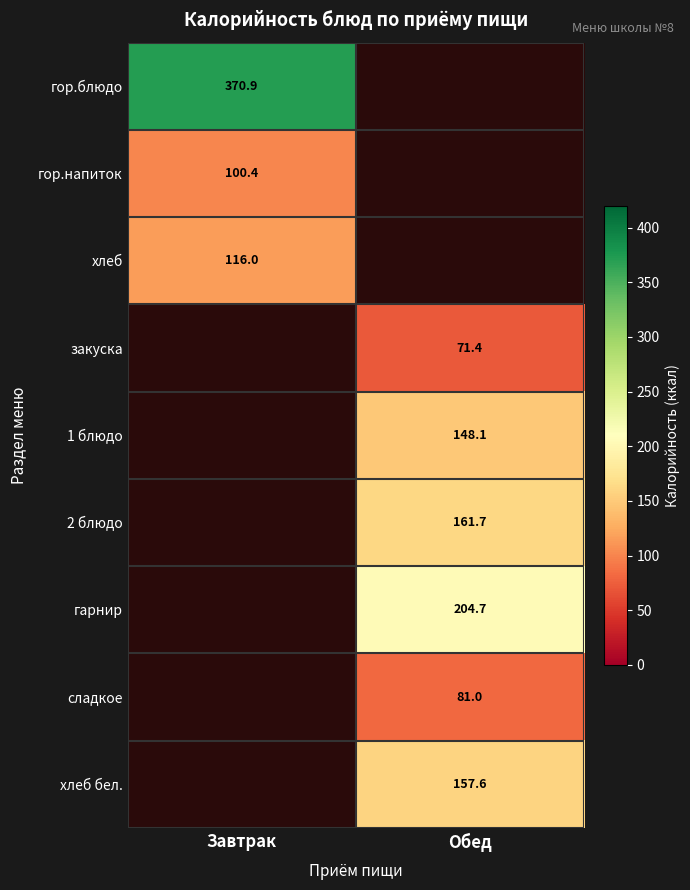

Is it true that хлеб бел. equals 157.6 at Обед?

True